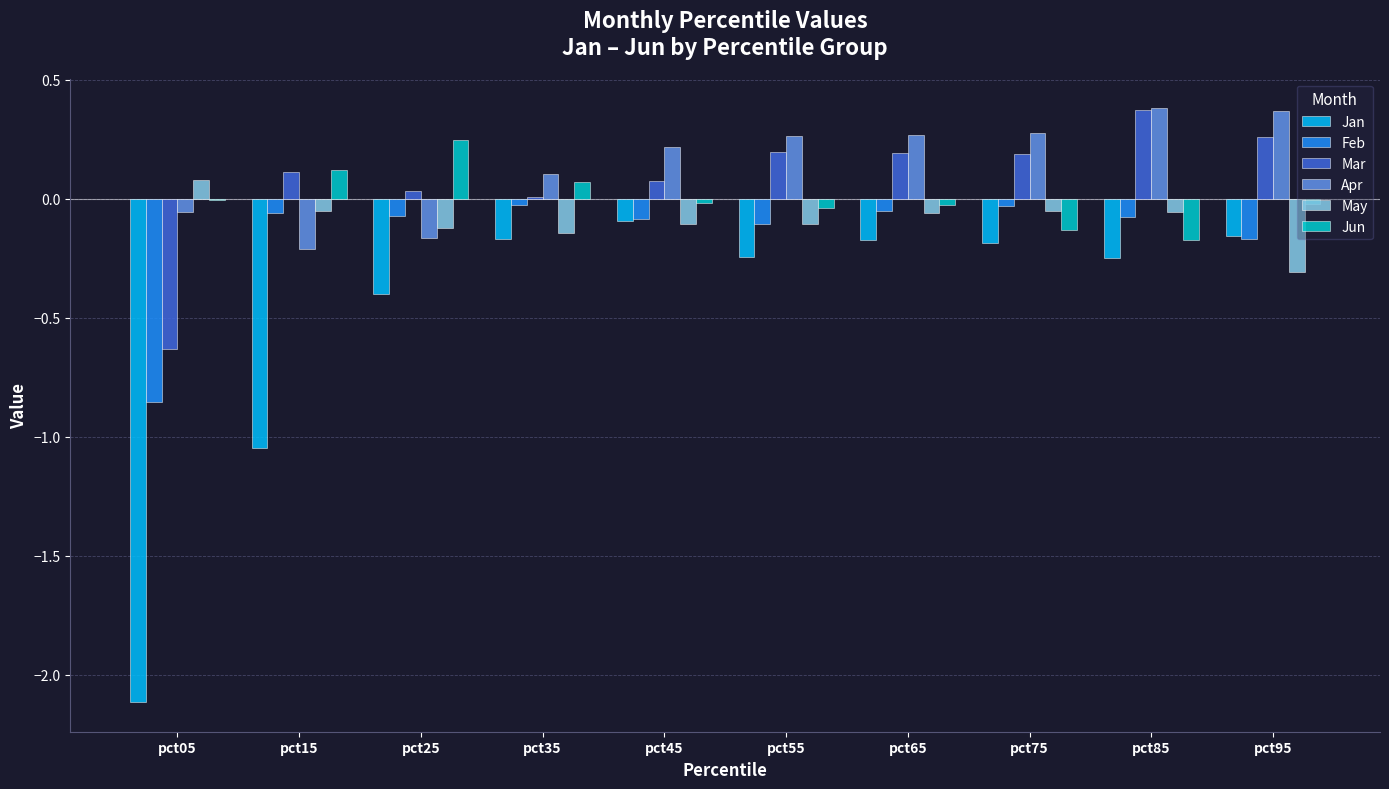

What is the sum of all Feb values?

-1.5